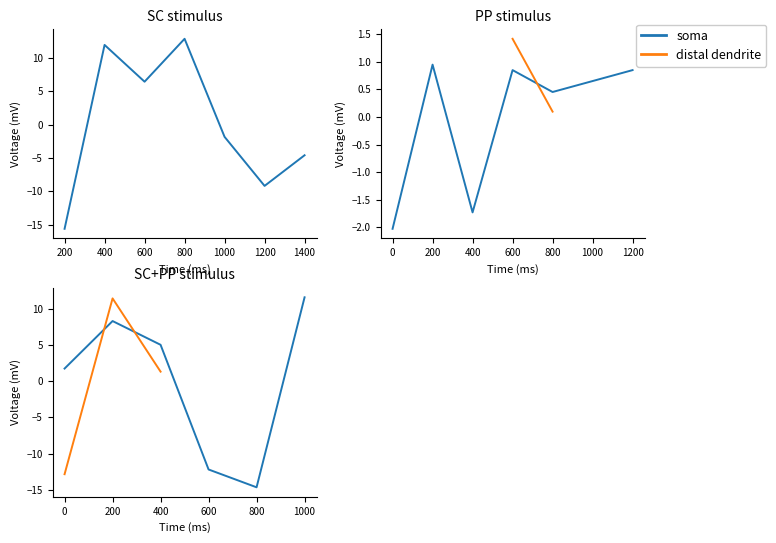

Where is the first local maximum for distal dendrite?

200